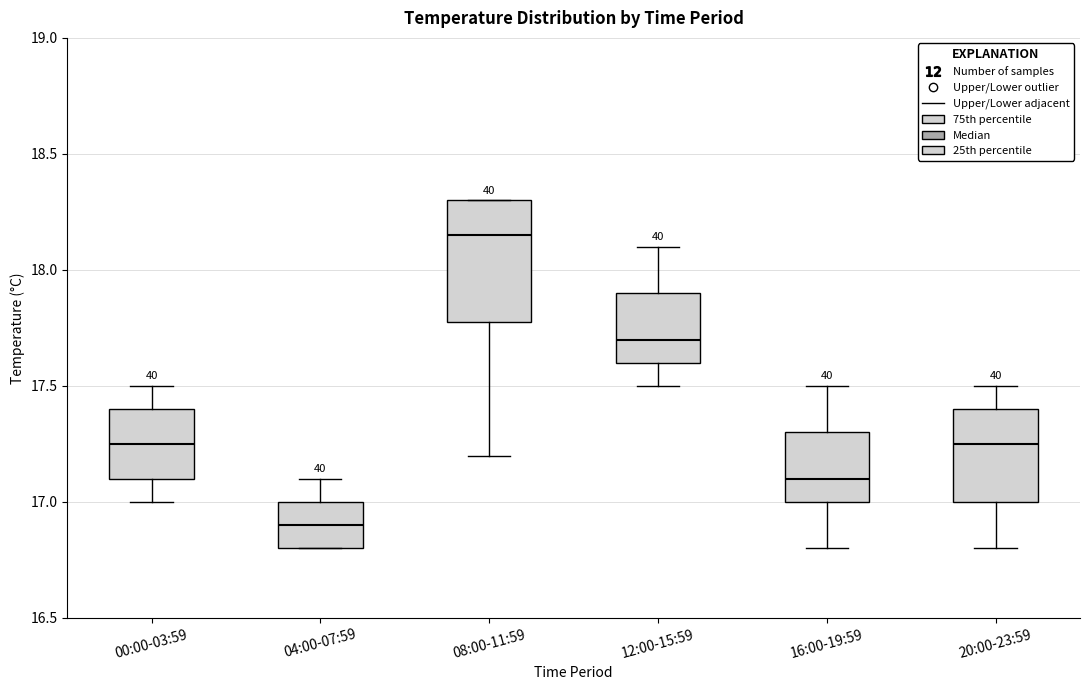

Where does the upper whisker of the box for 16:00-19:59 end on the y-axis? The values are not printed on the chart, so give them approximately, as read against the axis.

17.50